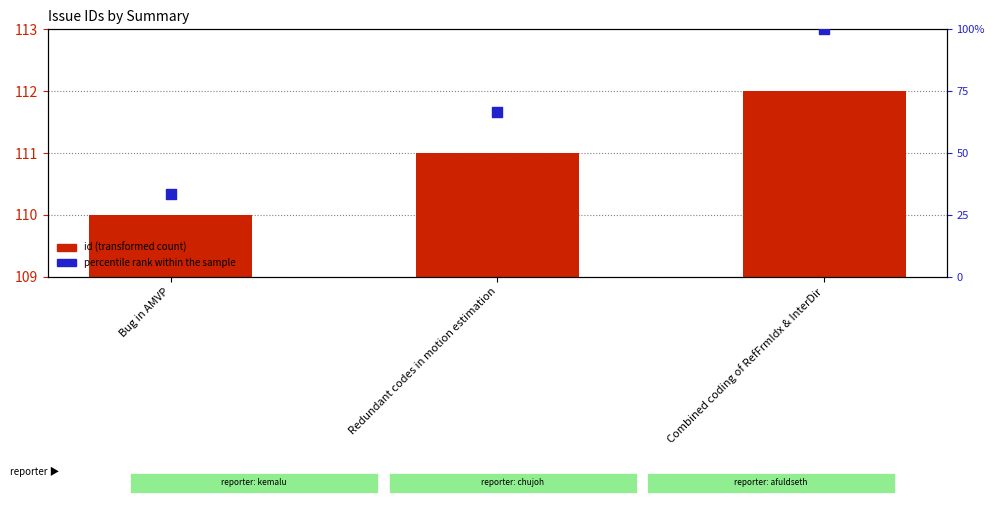

Which series reaches the minimum Y coordinate?

percentile rank within the sample